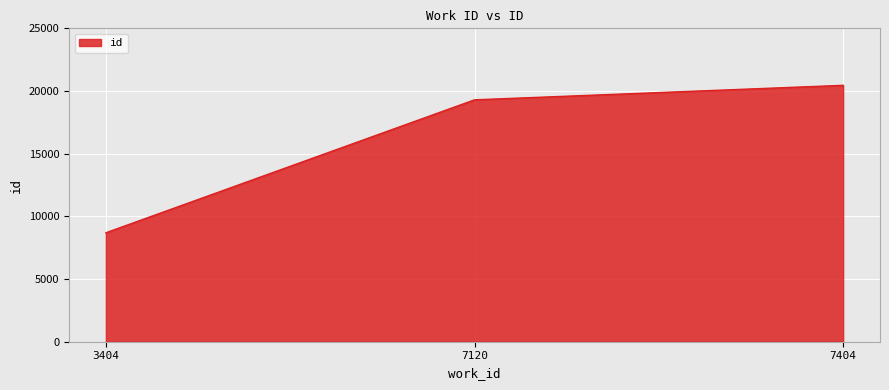

Which label corresponds to the smallest value in the chart?

3404